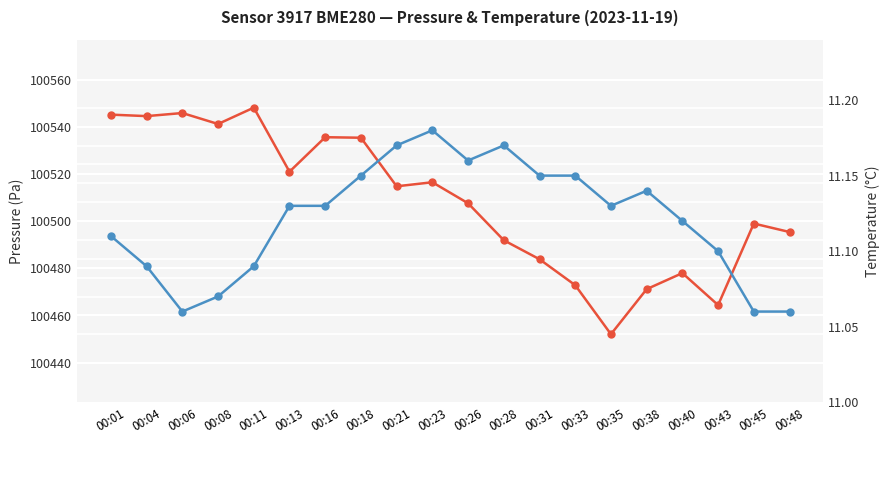

What are all the series names shown in the legend?

Pressure (Pa), Temperature (°C)